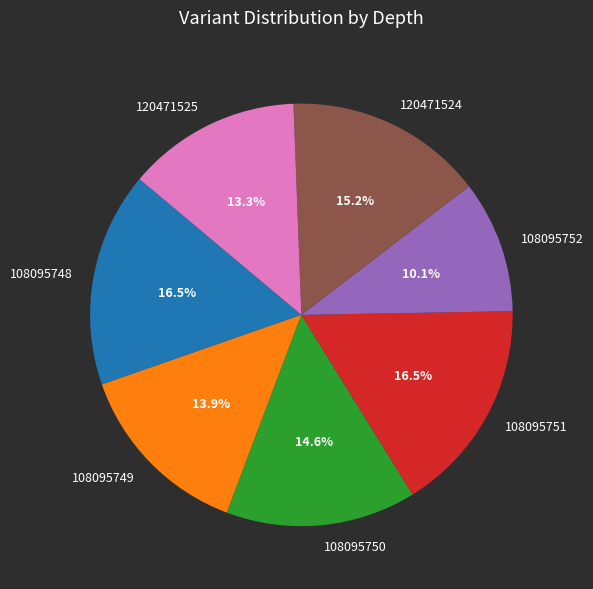

How many slices are in this pie chart?

7